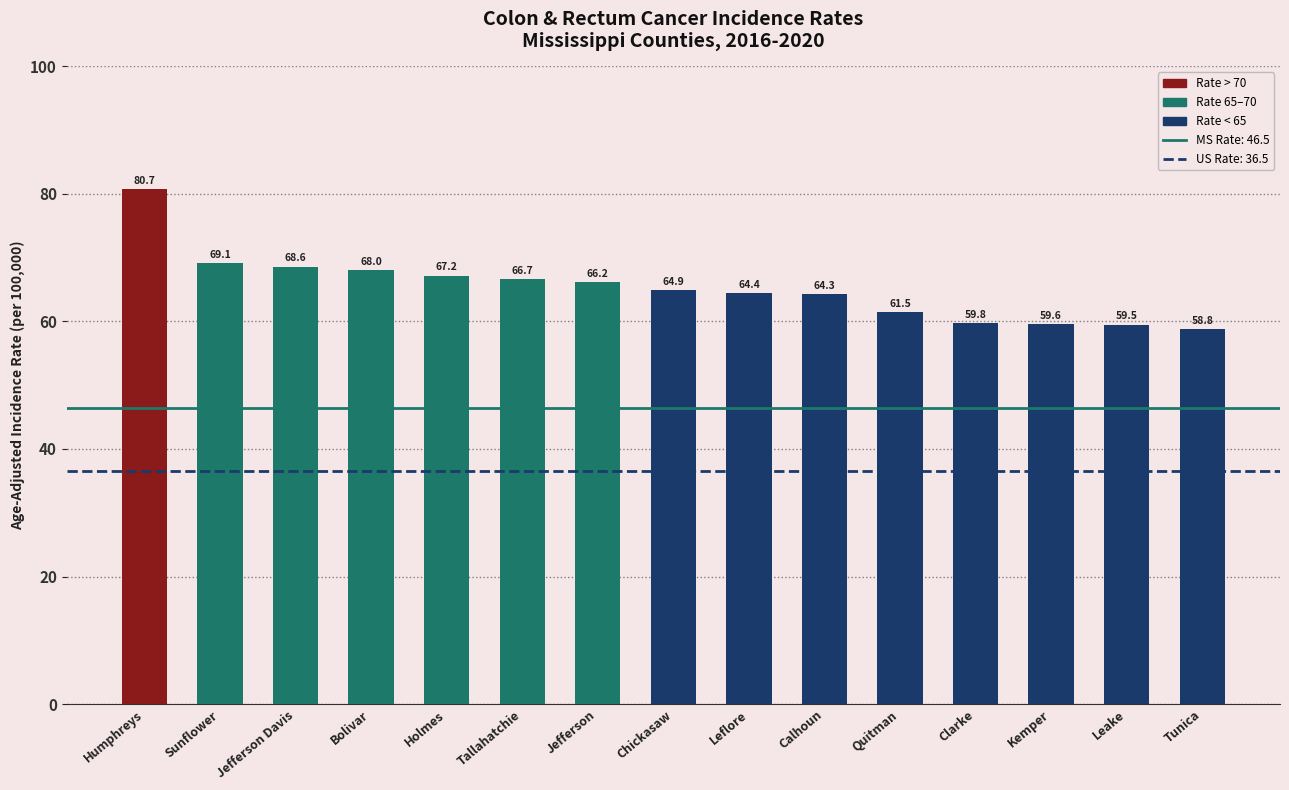

What is the difference between the maximum and second lowest values?

21.2